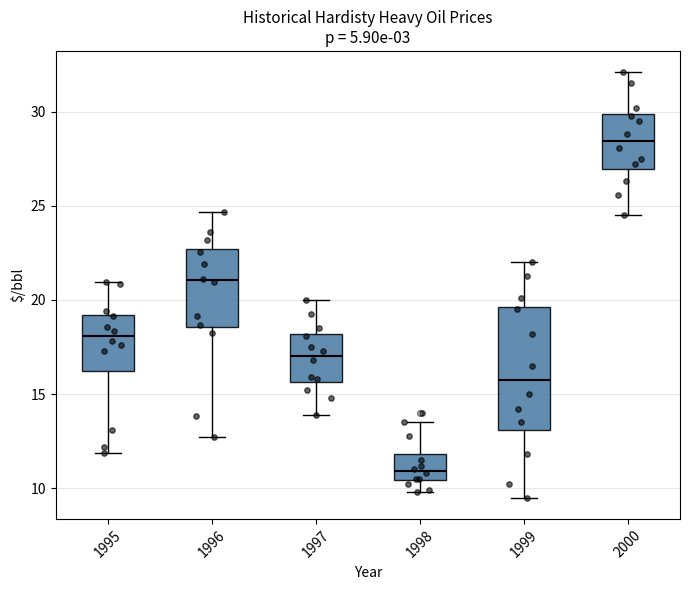

Where does the median line of the box at x = 2000 sit on the y-axis? The values are not printed on the chart, so give them approximately, as read against the axis.

28.5